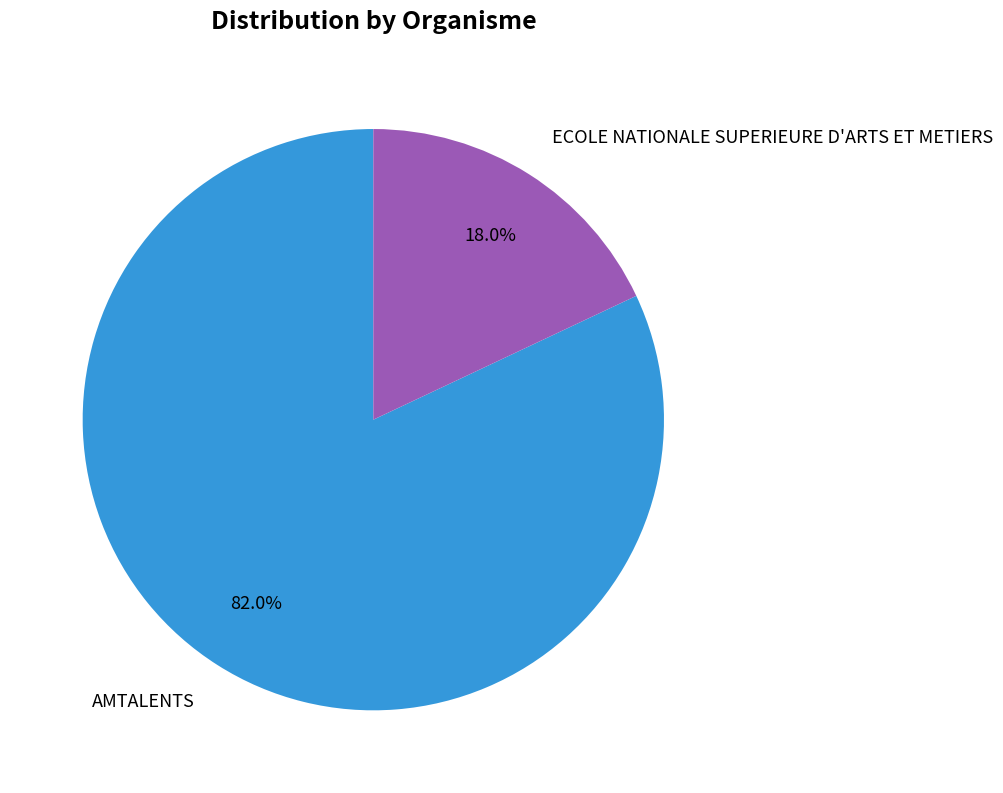

True or false: AMTALENTS accounts for 67% of the total.

False